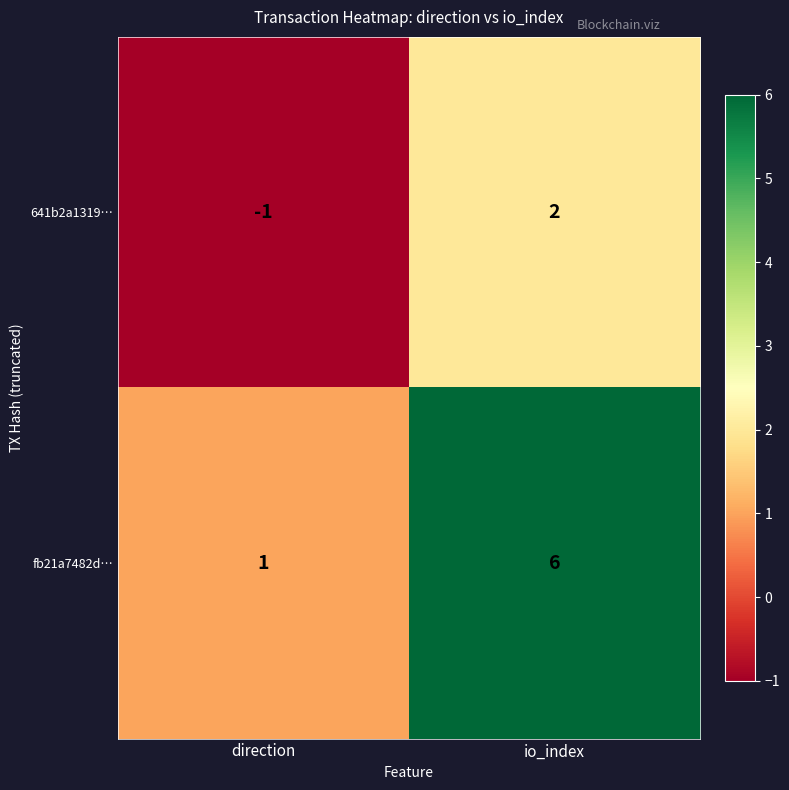

Reading right to left, list all the values displayed in this chart.

641b2a1319…: io_index=2	direction=-1
fb21a7482d…: io_index=6	direction=1